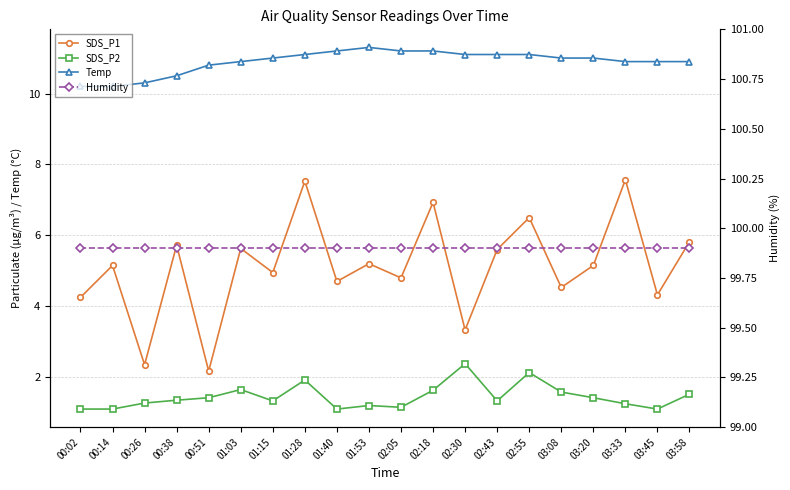

Where is the first local minimum for SDS_P2?

01:15